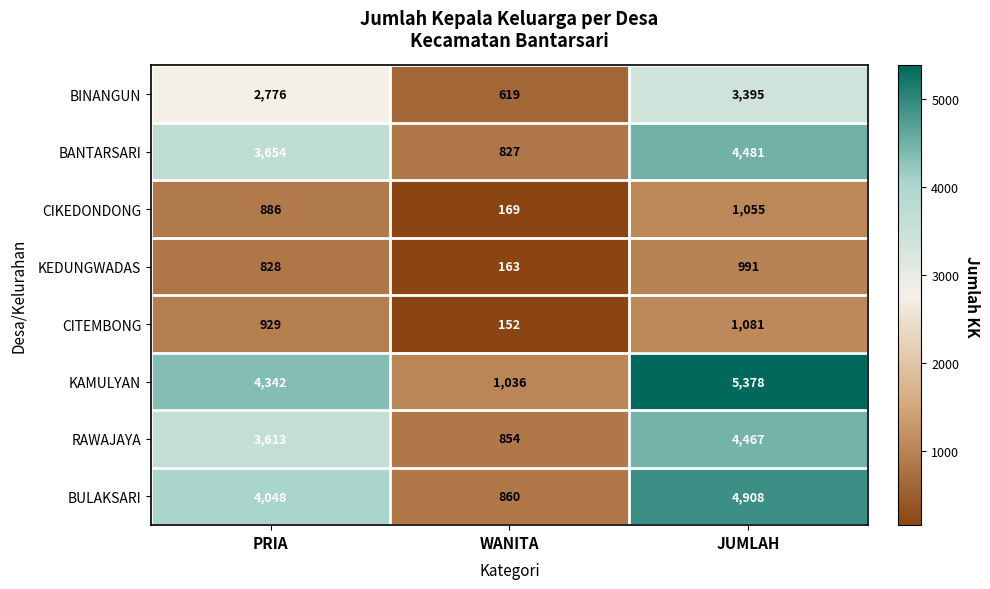

List the series in order of their peak value, lowest first.

KEDUNGWADAS, CIKEDONDONG, CITEMBONG, BINANGUN, RAWAJAYA, BANTARSARI, BULAKSARI, KAMULYAN